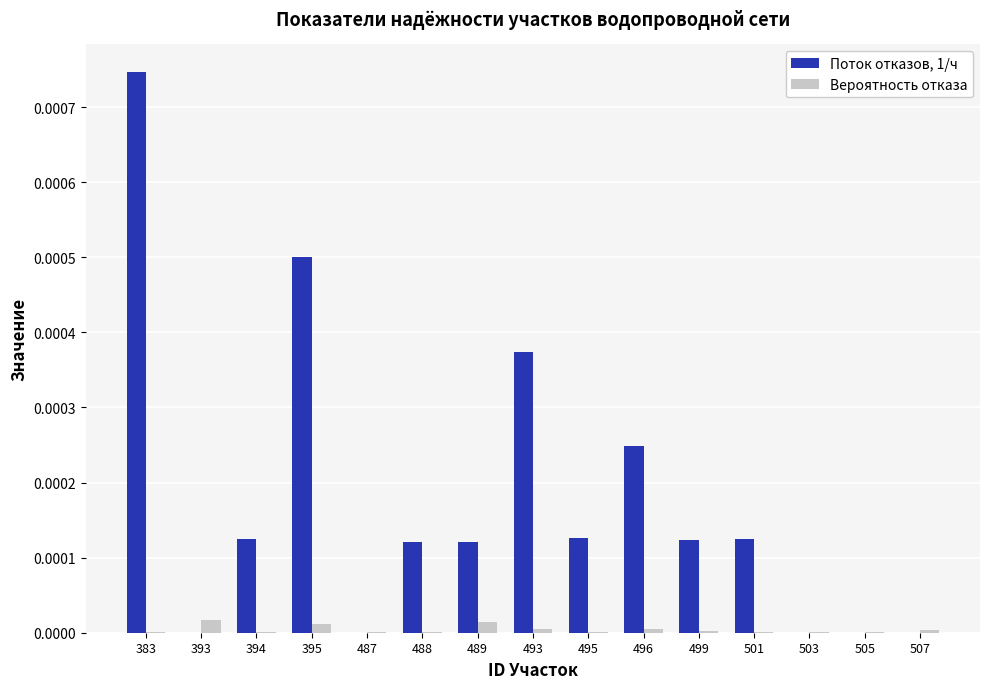

Which category has the highest value in the Поток отказов, 1/ч series?

383